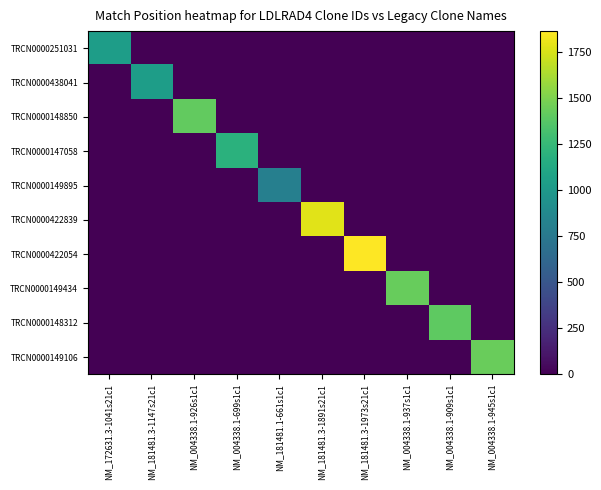

At which category does the chart reach its minimum across all series?

NM_181481.3-1147s21c1